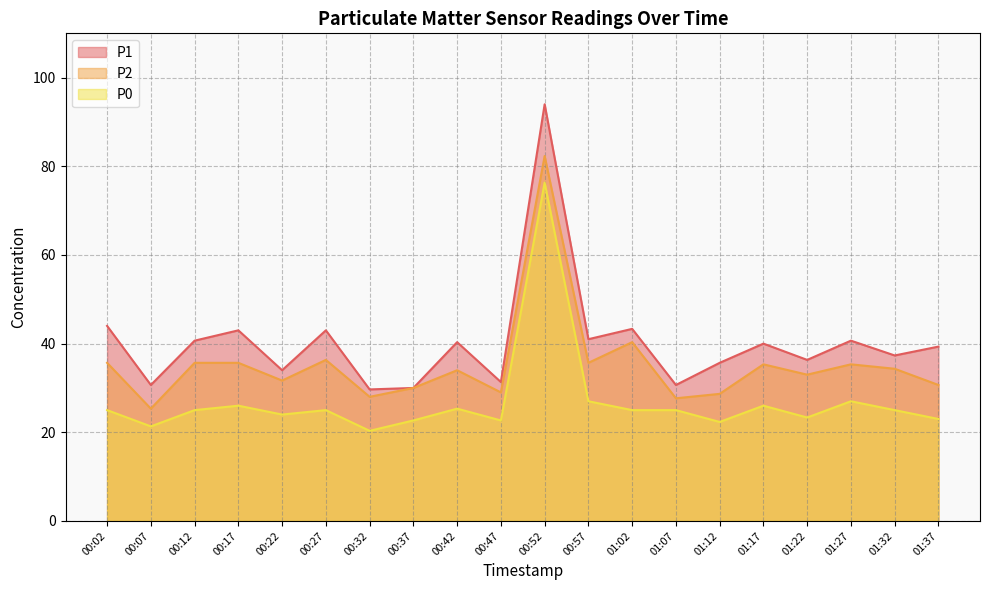

What is the label of the 10th point from the right?

00:52